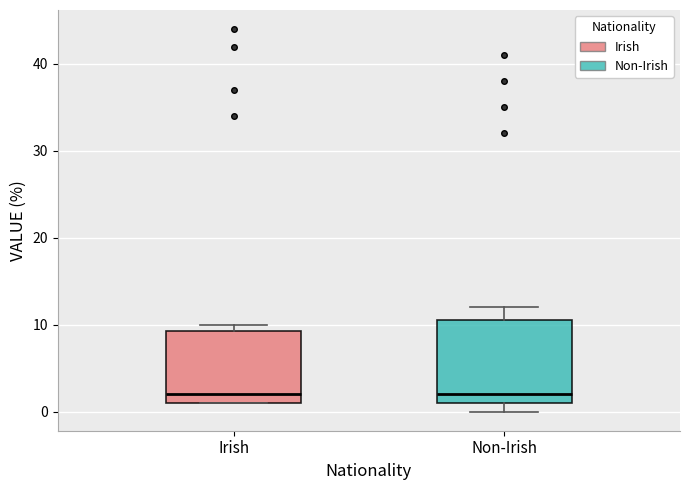

Comparing the boxes themselves (not the whiskers), which one is the tallest?

Non-Irish